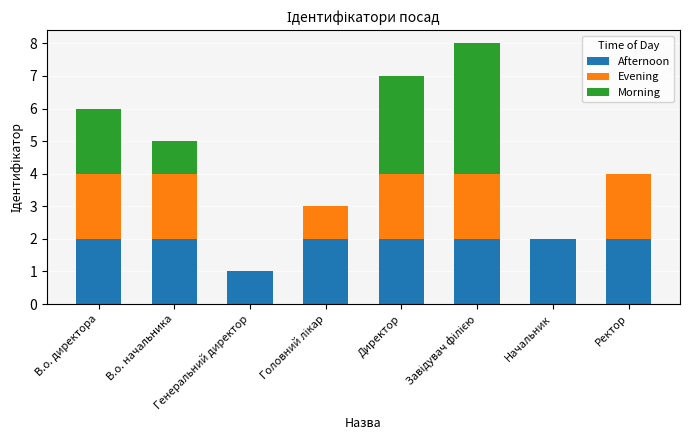

What is the sum of all Afternoon values?

15